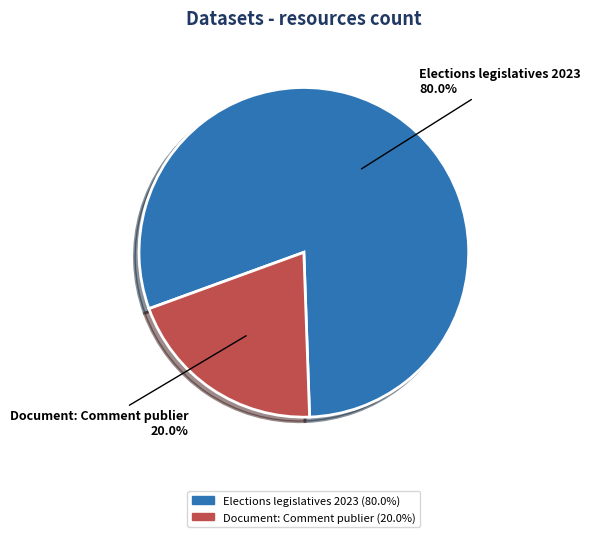

What is the smallest slice in the pie chart?

Document: Comment publier